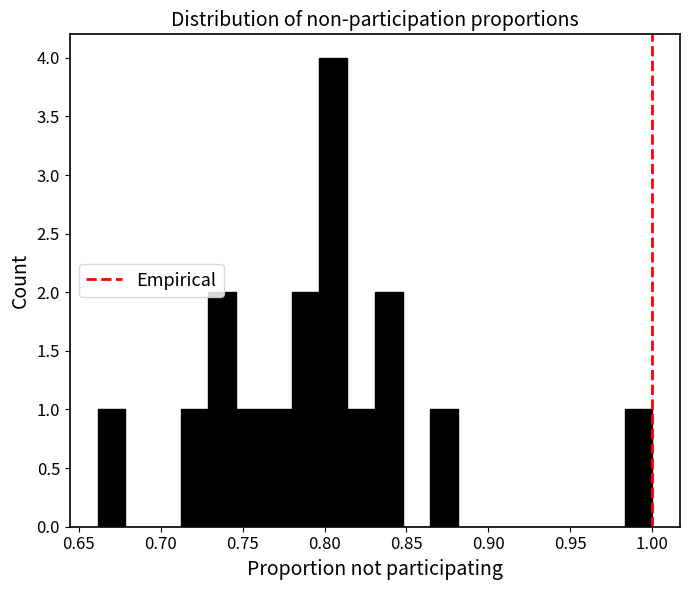

Read against the x-axis, roughly where is the centre of the tallest bar?

0.805